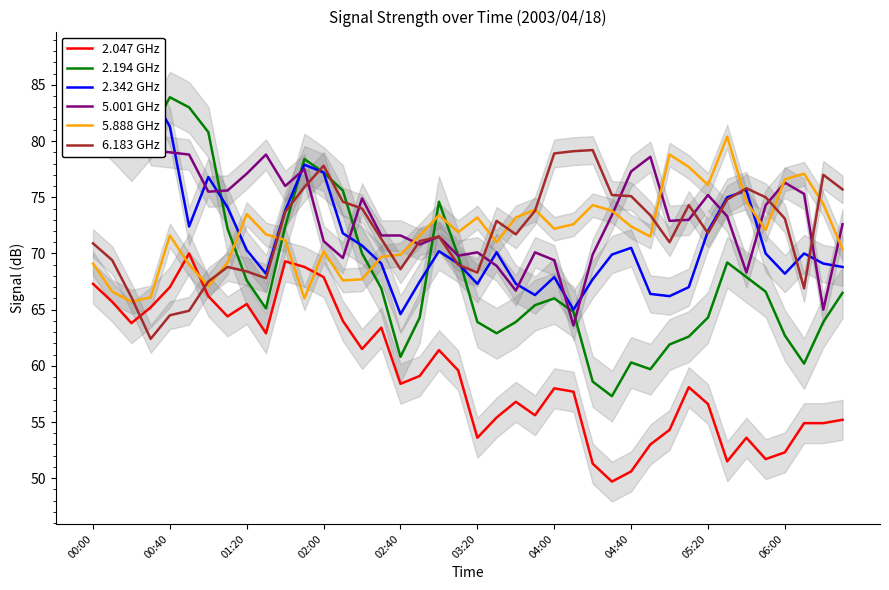

How many data points does each series have?

40